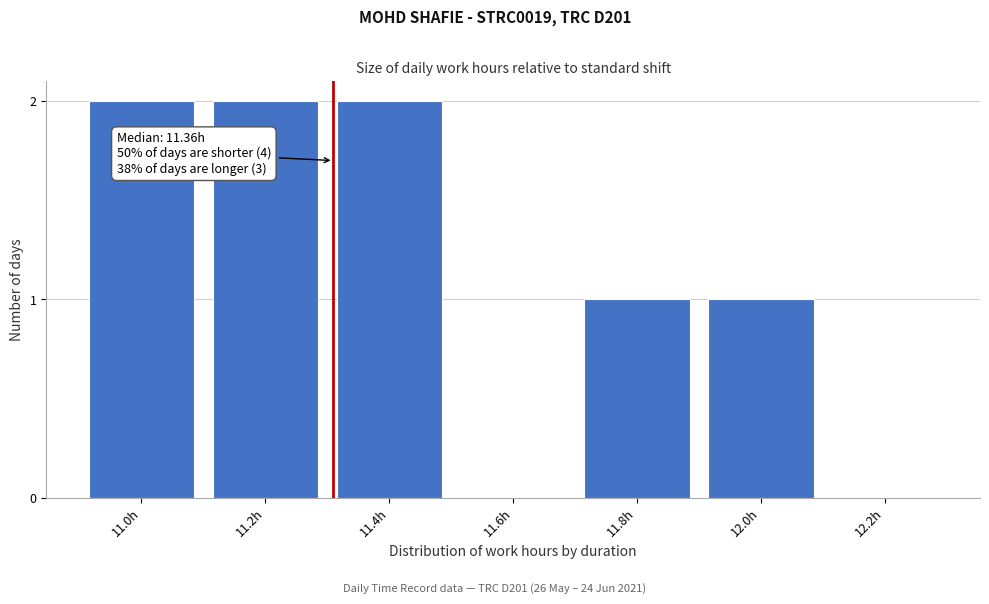

Between 11.0h and 12.2h, which is larger?

11.0h